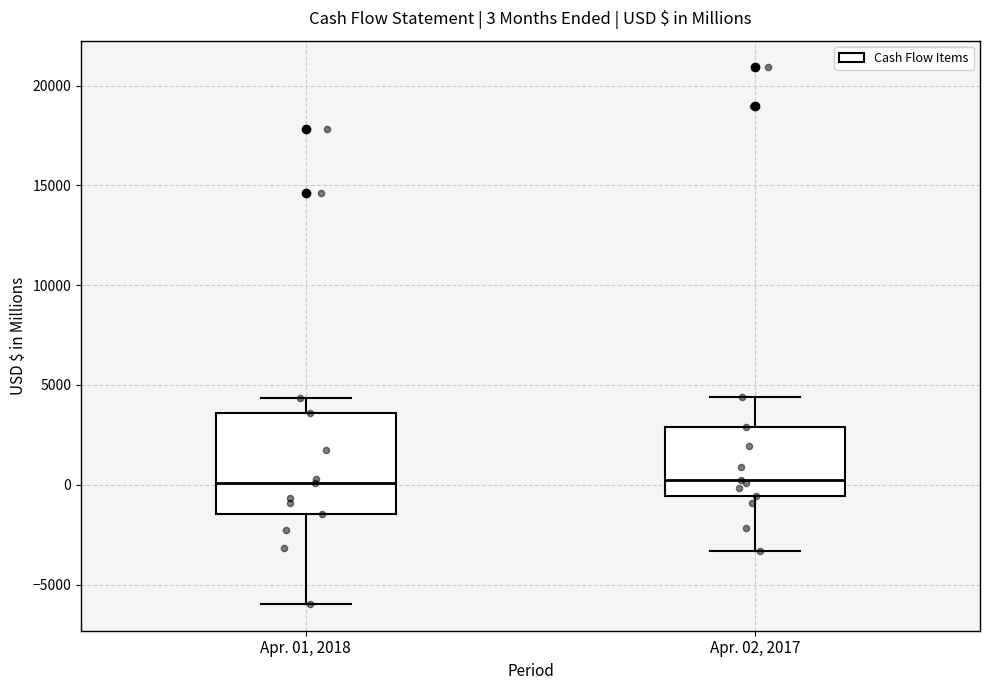

Comparing the boxes themselves (not the whiskers), which one is the tallest?

Apr. 01, 2018